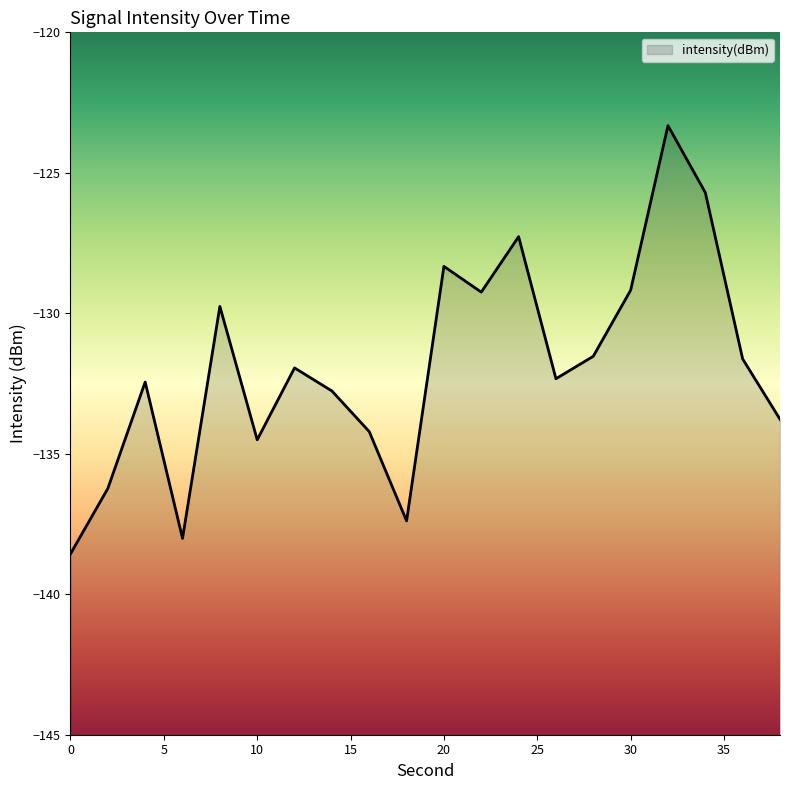

What is the difference between the values at 30 and 10?

5.3